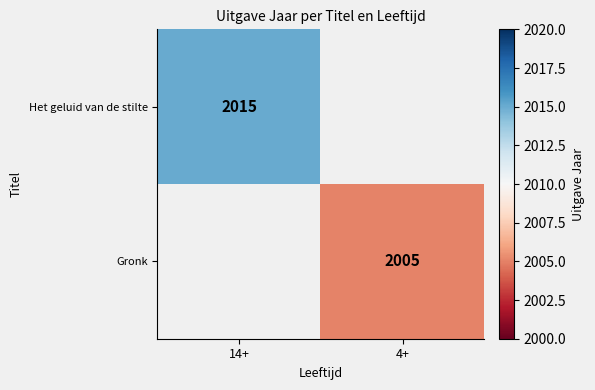

Is it true that Het geluid van de stilte equals 2015 at 14+?

True